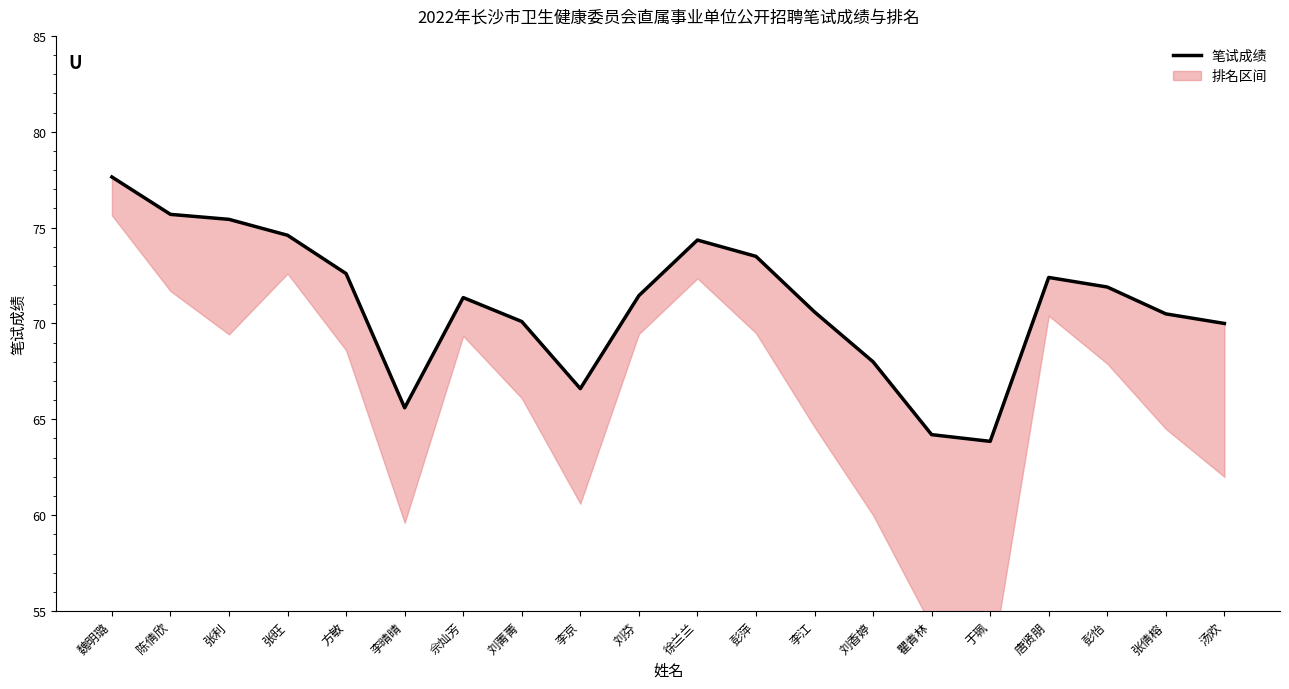

Where is the first local maximum?

佘灿芳